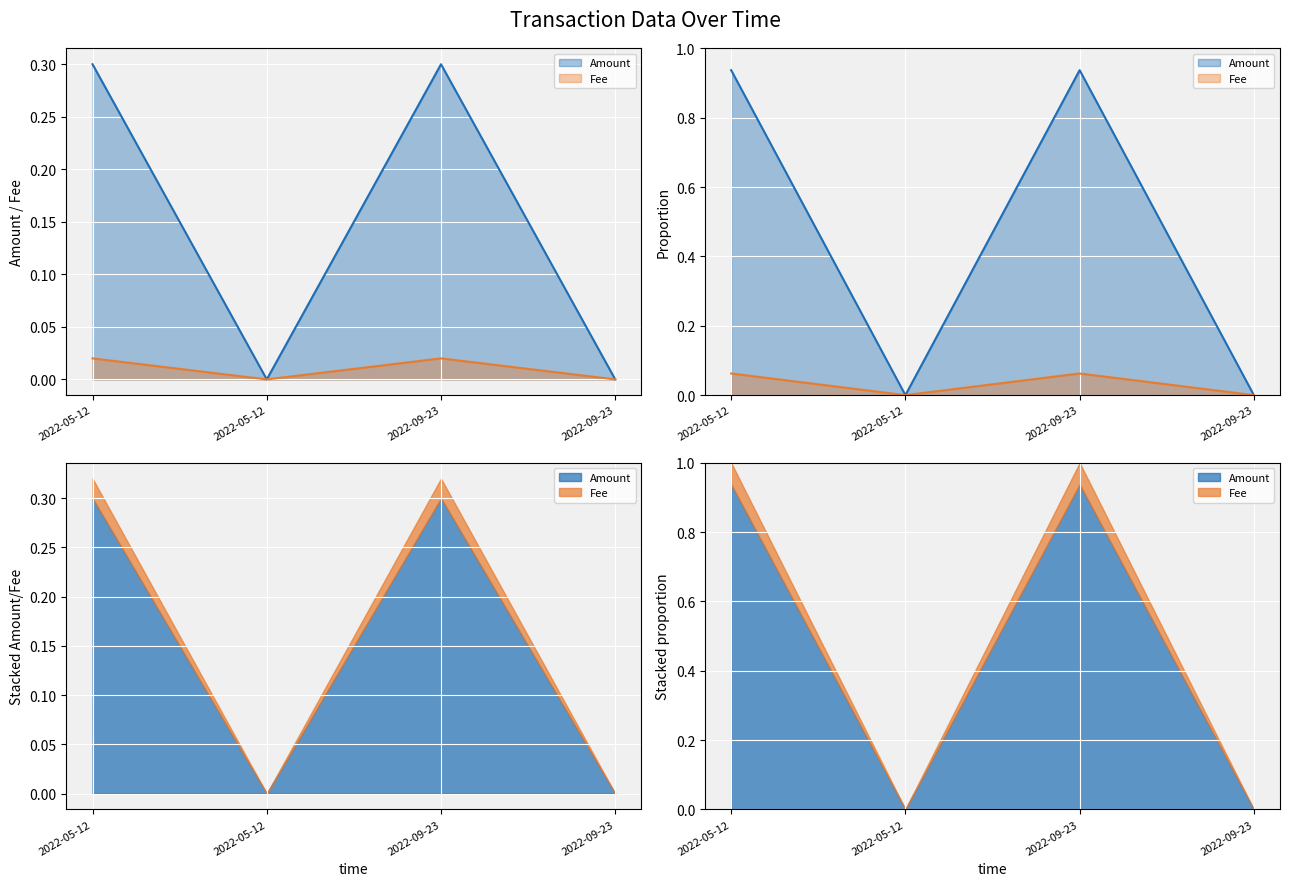

Rank the series by their maximum value, from highest to lowest.

Amount, Fee